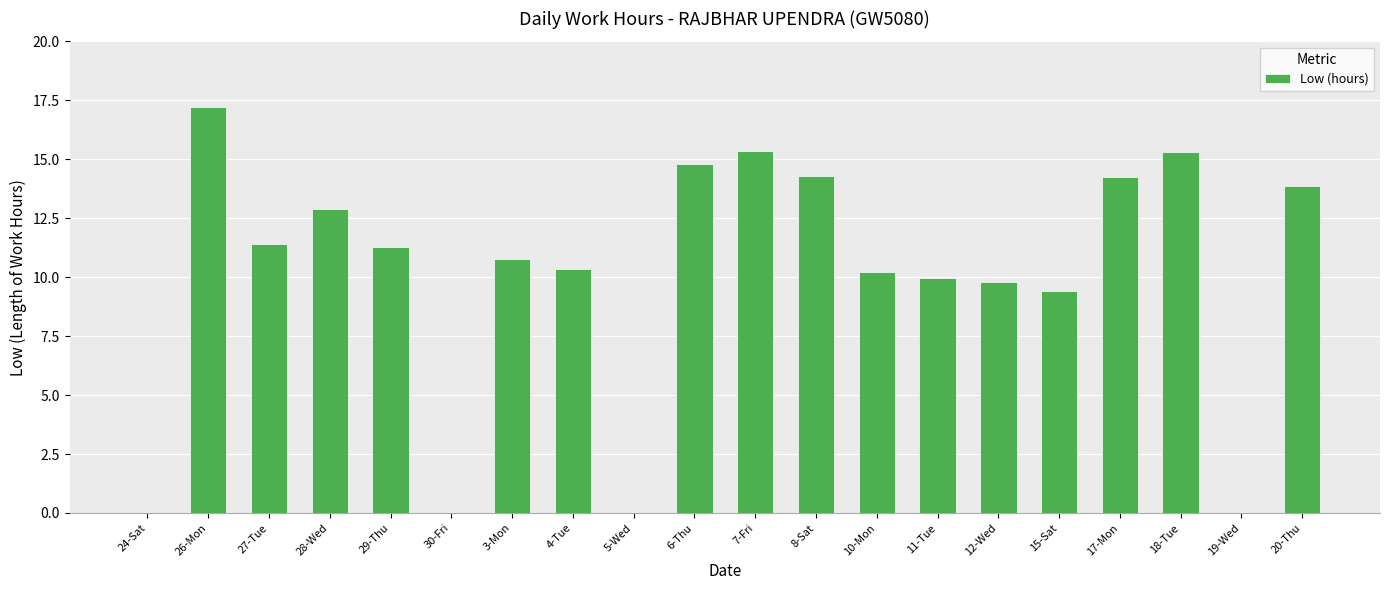

The value at 18-Tue is 3.3. True or false?

False